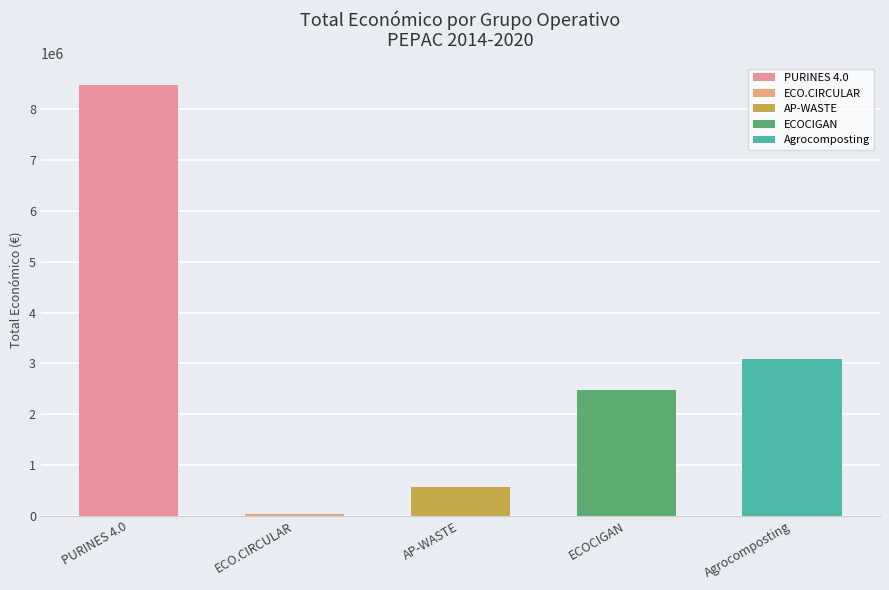

Reading right to left, transcribe all the data shown in this chart.

3079833	2483714	558011	42845	8484999